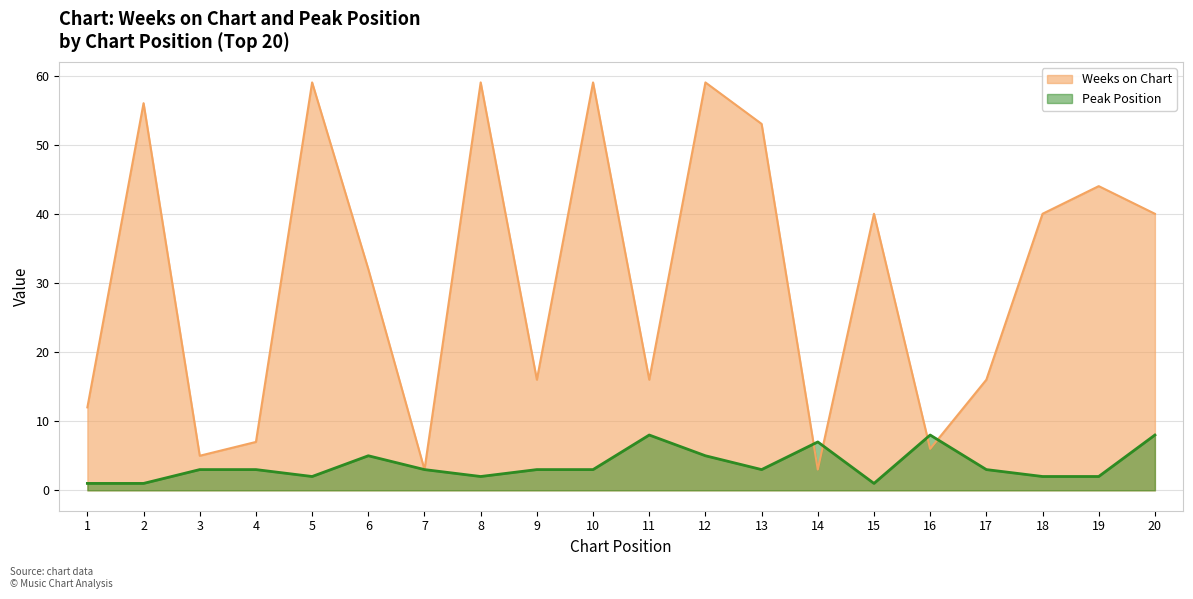

What is the maximum value for Peak Position?

8